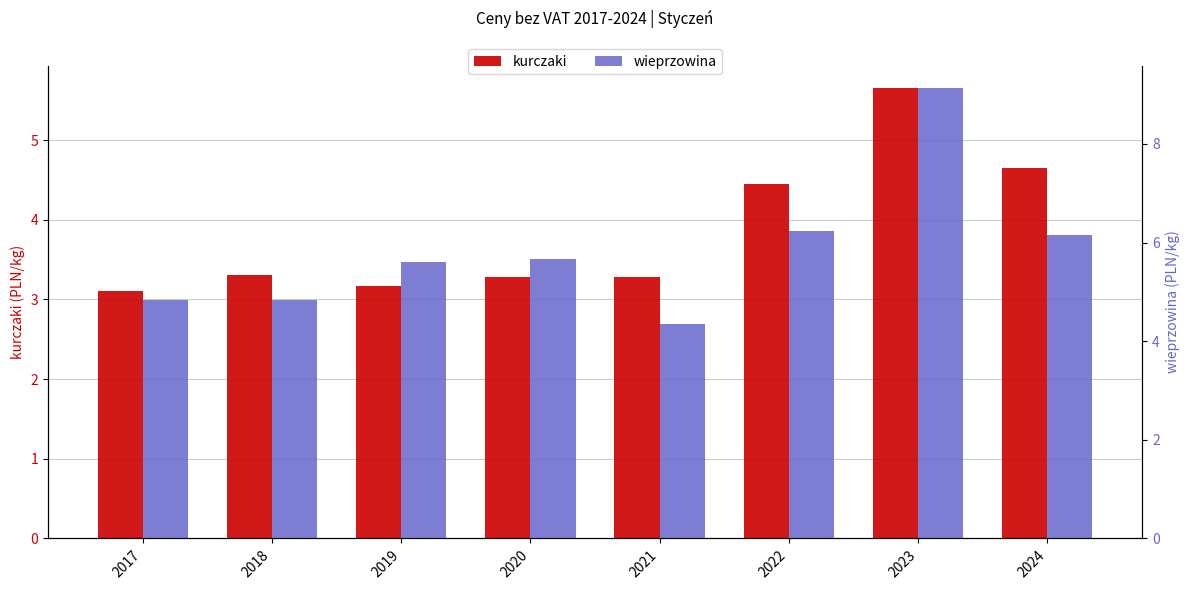

What is the sum of the wieprzowina values at 2022 and 2017?

11.1